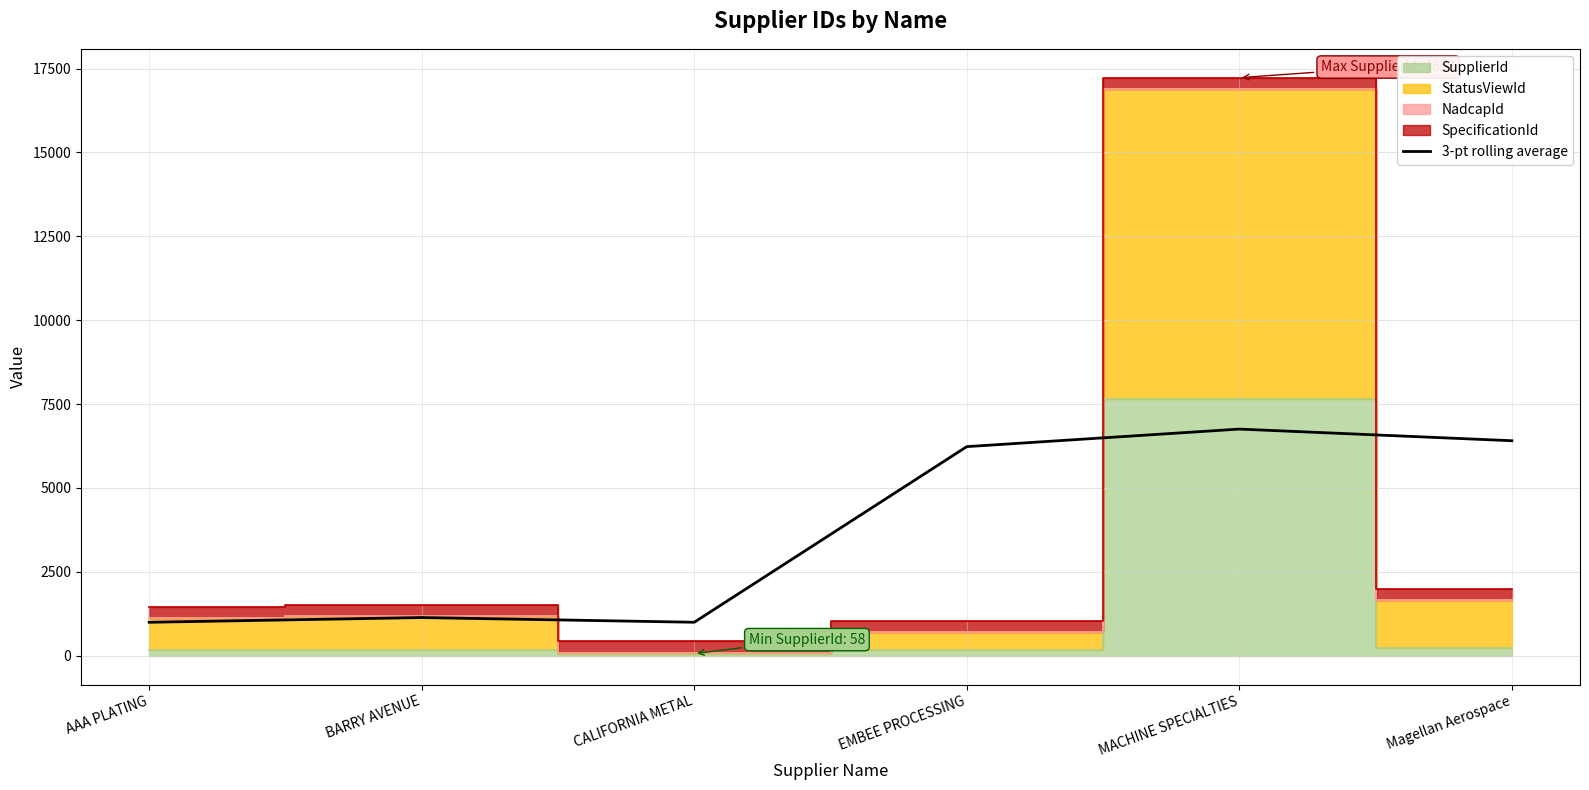

What is the value of the 5th point from the left?

6753.3